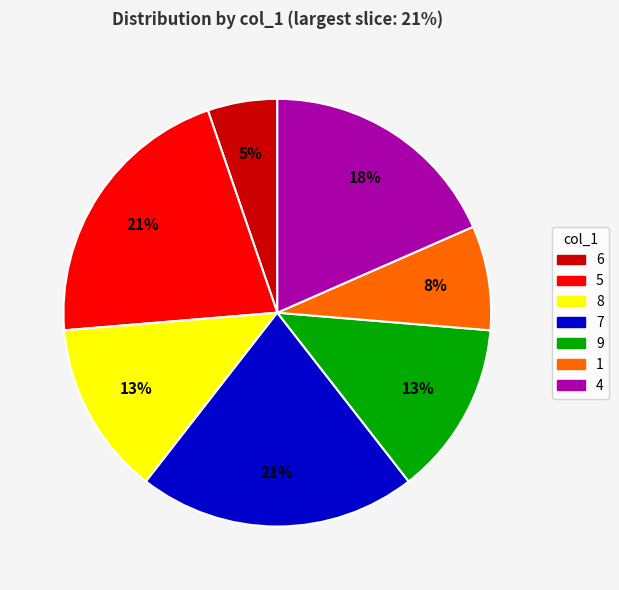

How many slices are in this pie chart?

7